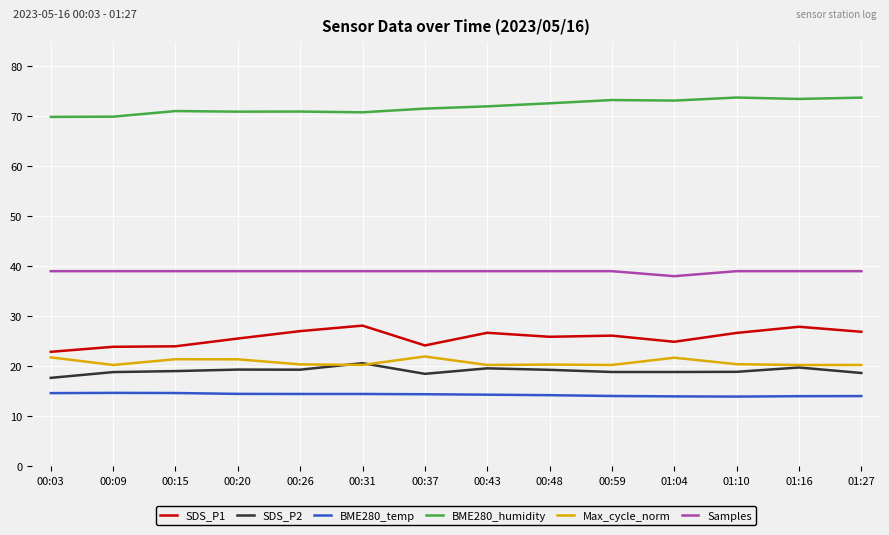

What is the difference between the highest and lowest values at 00:43?

57.6